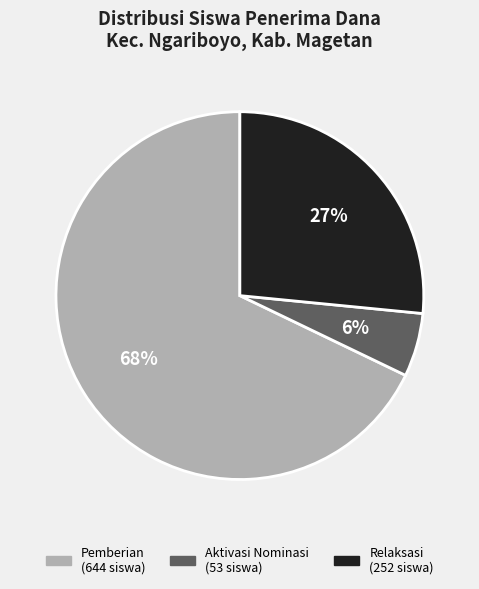

Is there any slice that represents more than half of the pie?

Yes